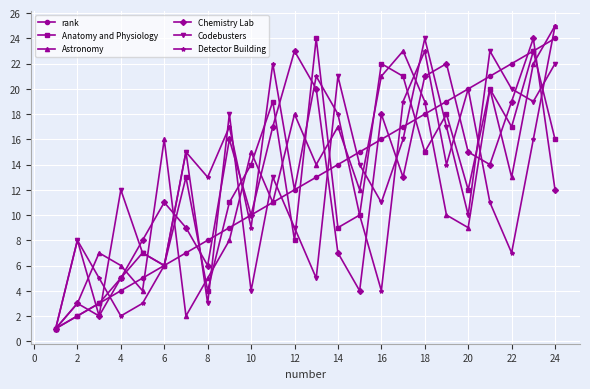

How many lines are shown in the chart?

6